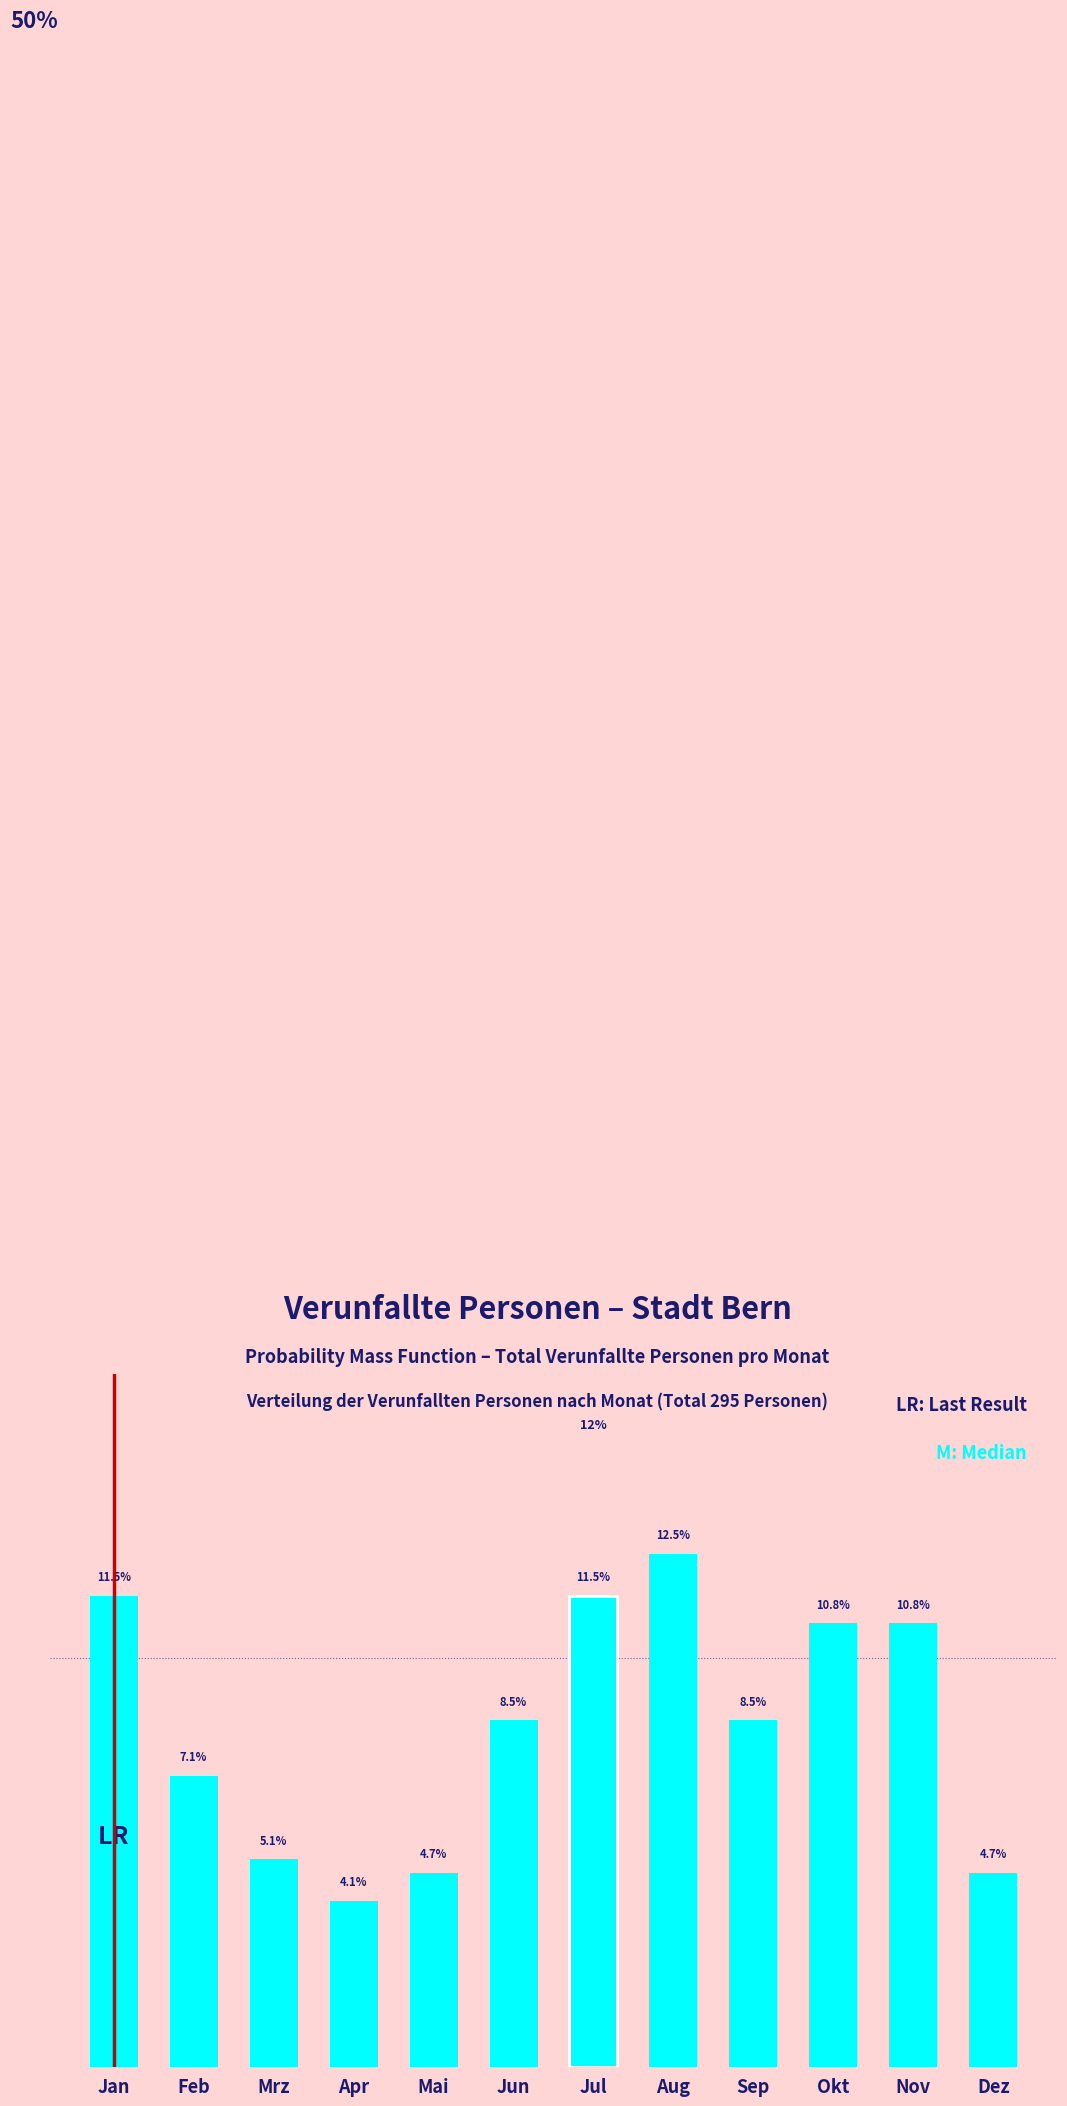

Where does the data first go above 8?

Jan